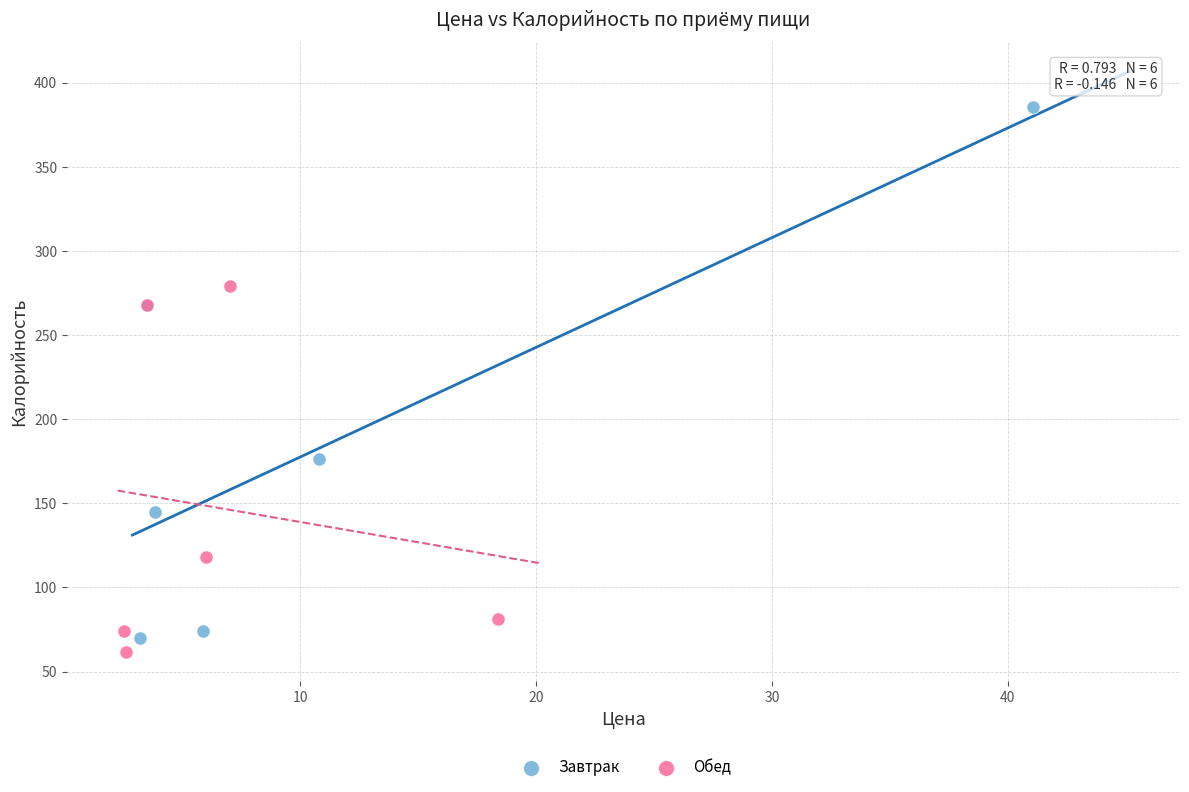

What are all the series names shown in the legend?

Завтрак, Обед